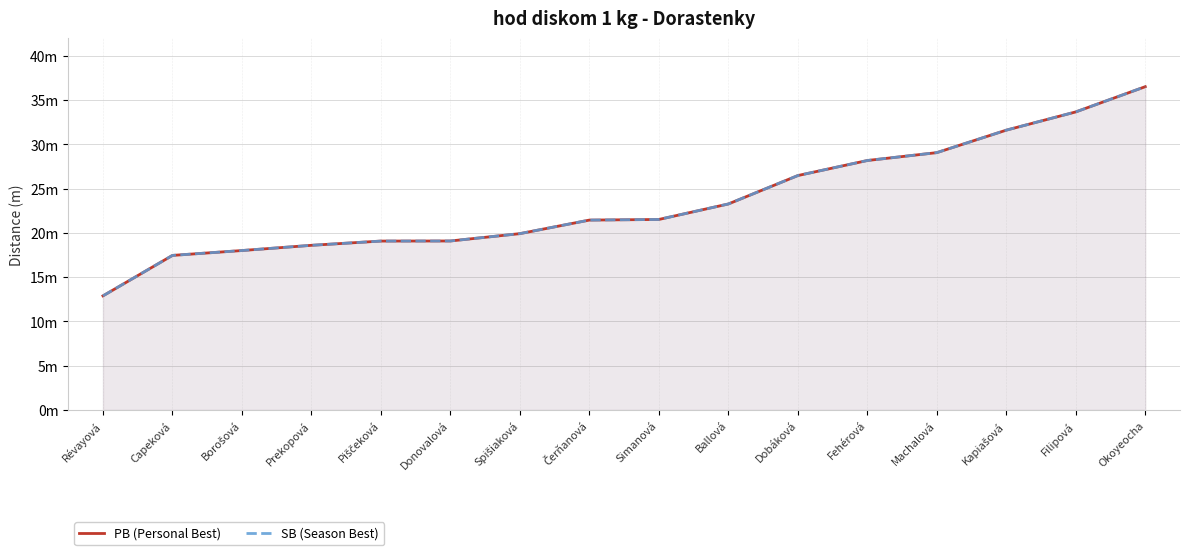

True or false: PB (Personal Best) and SB (Season Best) cross at least once.

False